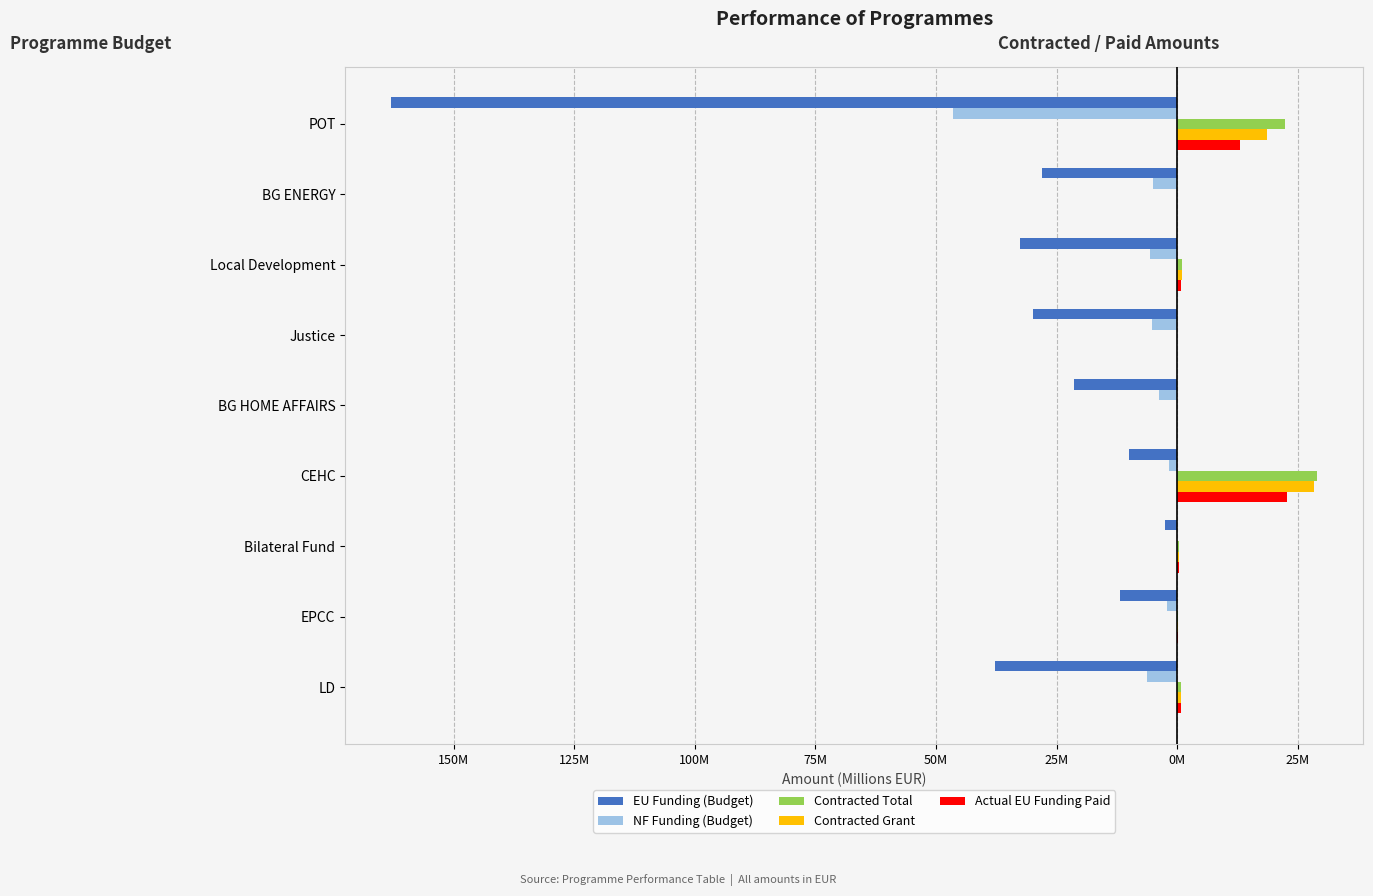

What are all the series names shown in the legend?

EU Funding (Budget), NF Funding (Budget), Contracted Total, Contracted Grant, Actual EU Funding Paid